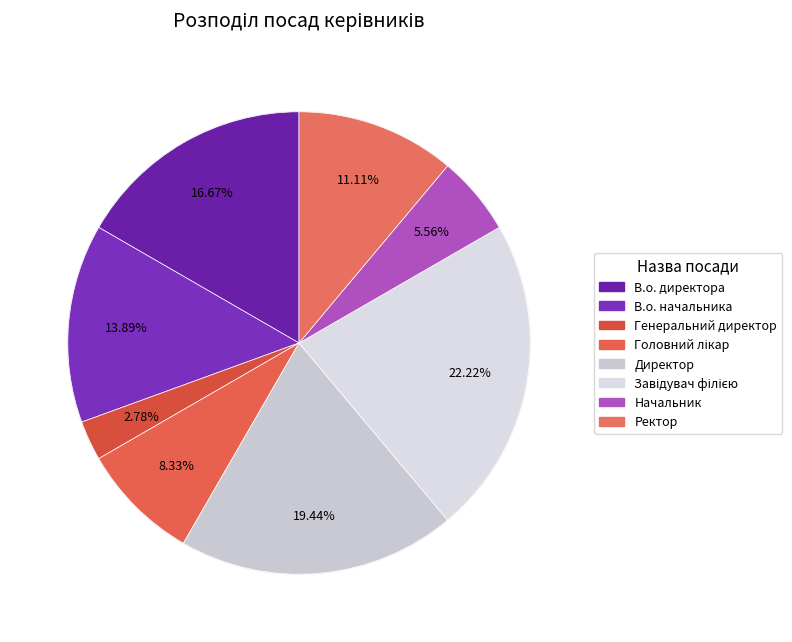

Approximately how many times larger is the value at Ректор compared to Завідувач філією?

0.5